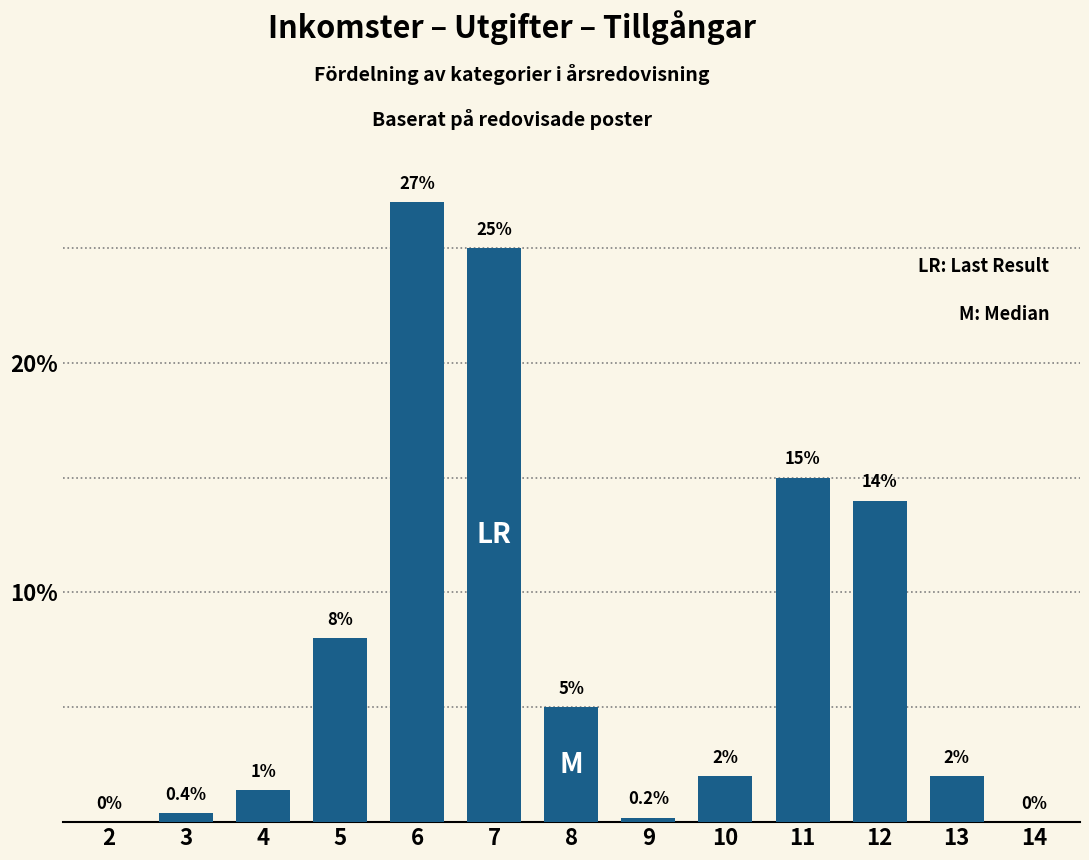

Reading left to right, what are all the values shown in this chart?

2=0.0	3=0.4	4=1.4	5=8.0	6=27.0	7=25.0	8=5.0	9=0.2	10=2.0	11=15.0	12=14.0	13=2.0	14=0.0